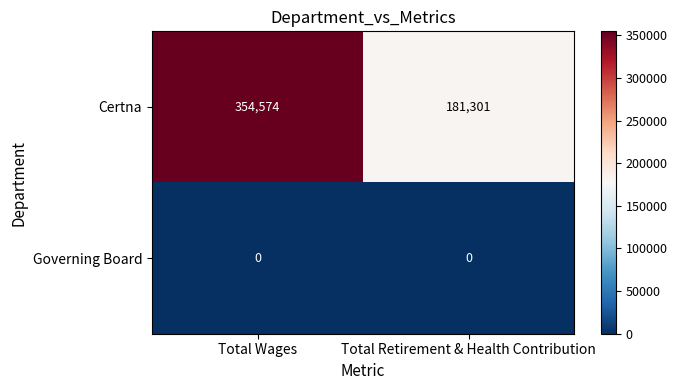

Rank the series by their maximum value, from lowest to highest.

Governing Board, Certna